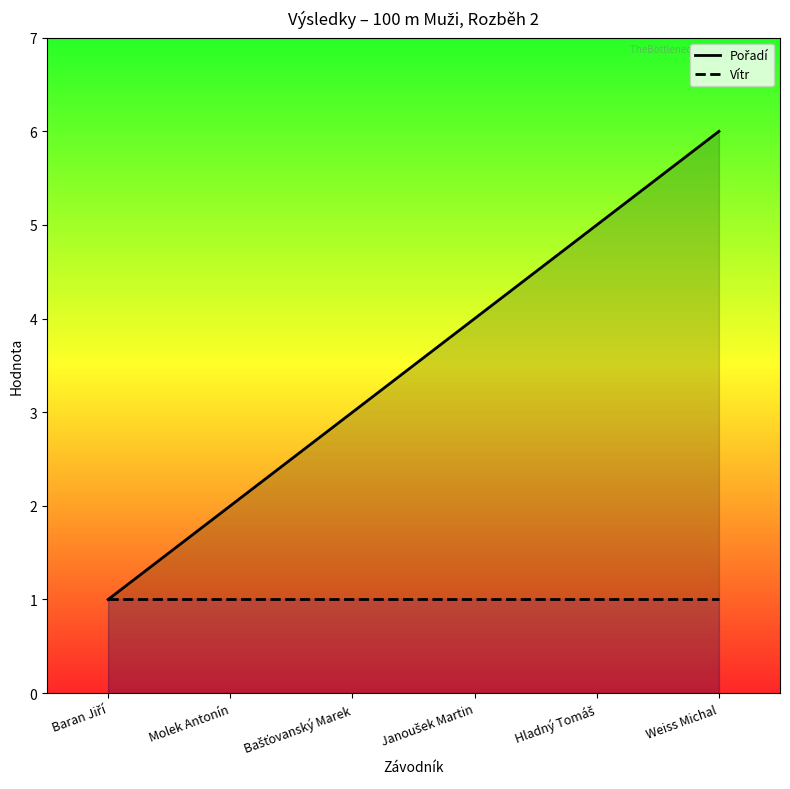

Count the Pořadí values in the range 2 to 5.

4